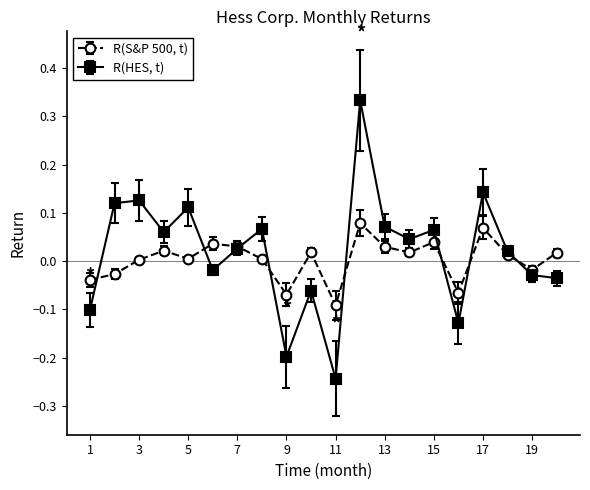

What is the sum of all R(HES, t) values?

0.4